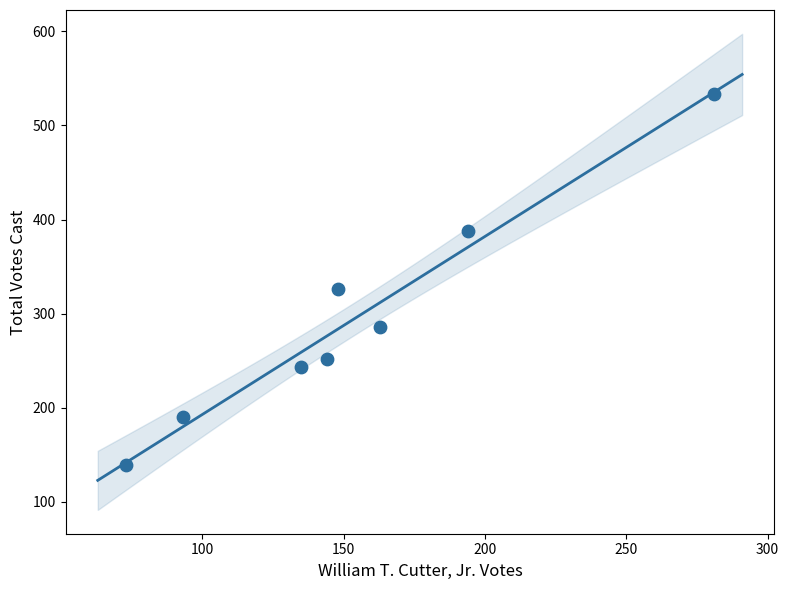

What is the range of Y values (max minus min)?

394